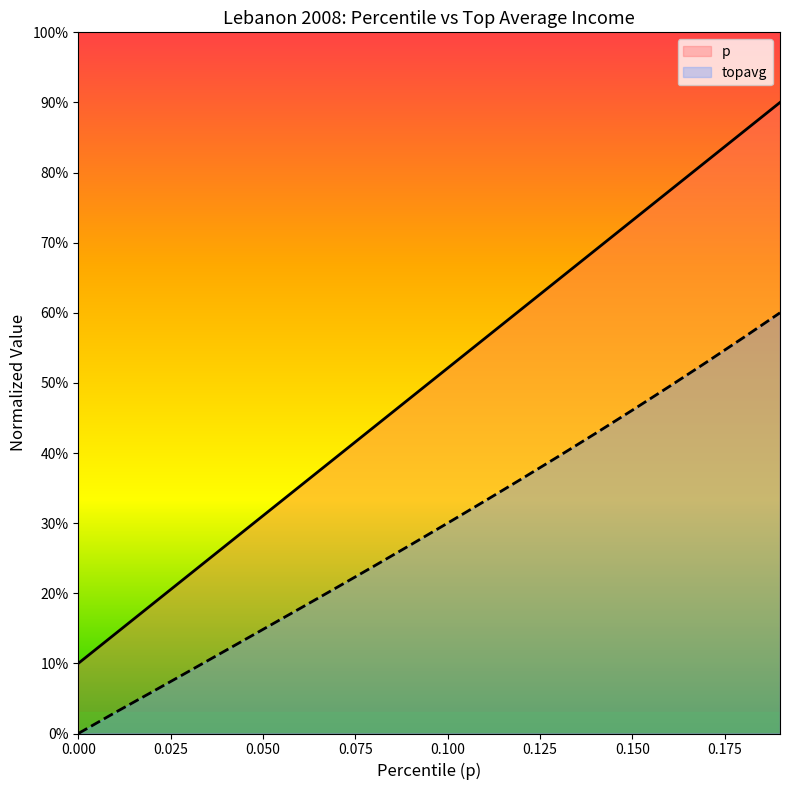

Which label corresponds to the largest value in the chart?

0.19